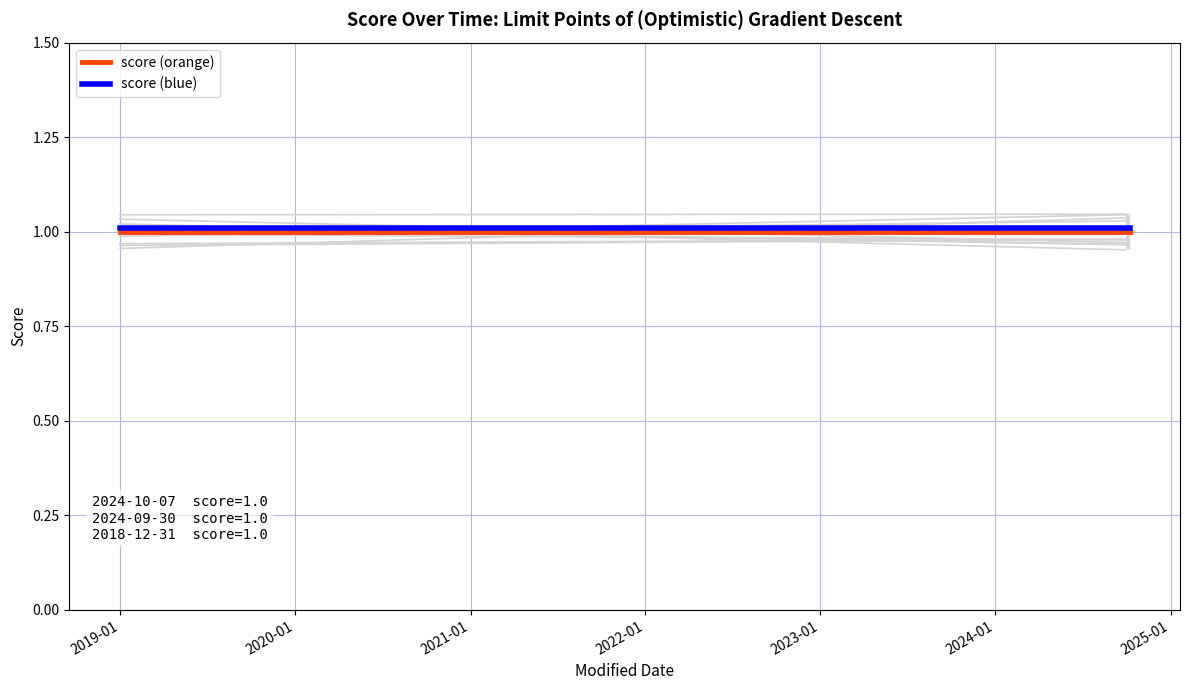

Reading left to right, transcribe all the data shown in this chart.

score (orange): 1.0	1.0	1.0
score (blue): 1.0	1.0	1.0